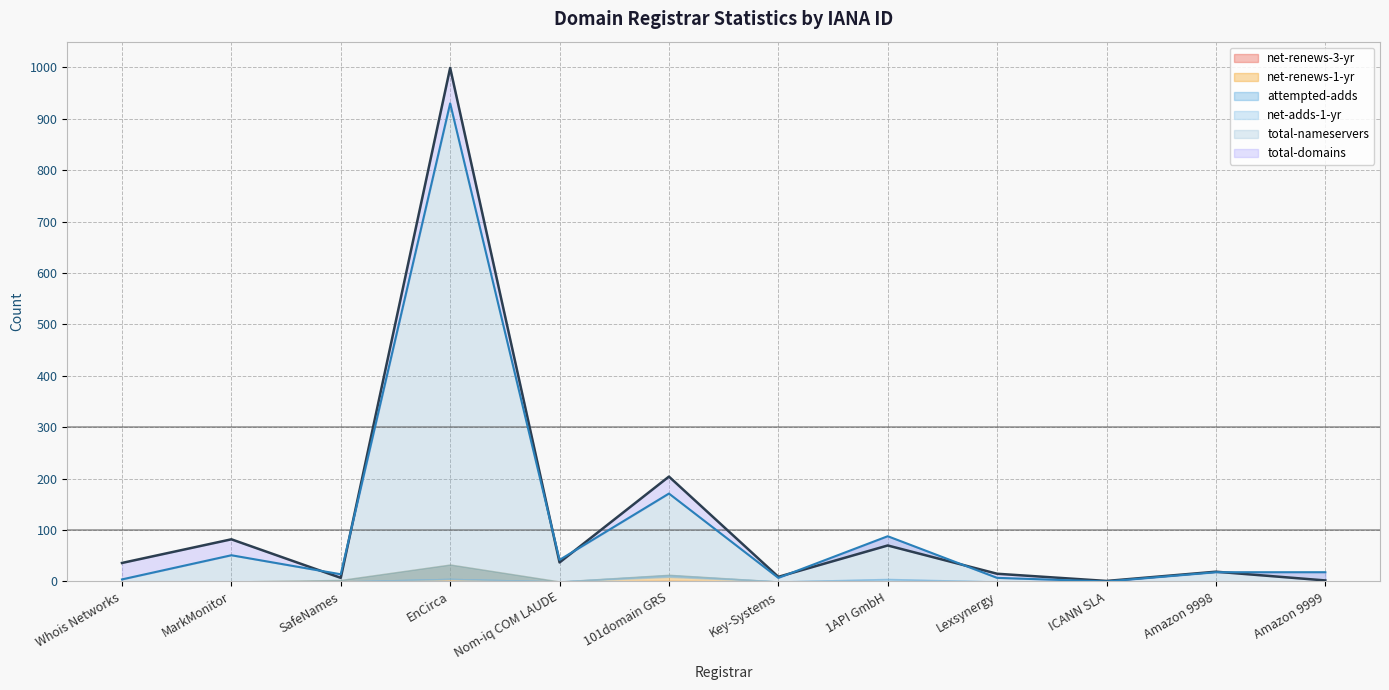

How many lines are shown in the chart?

6